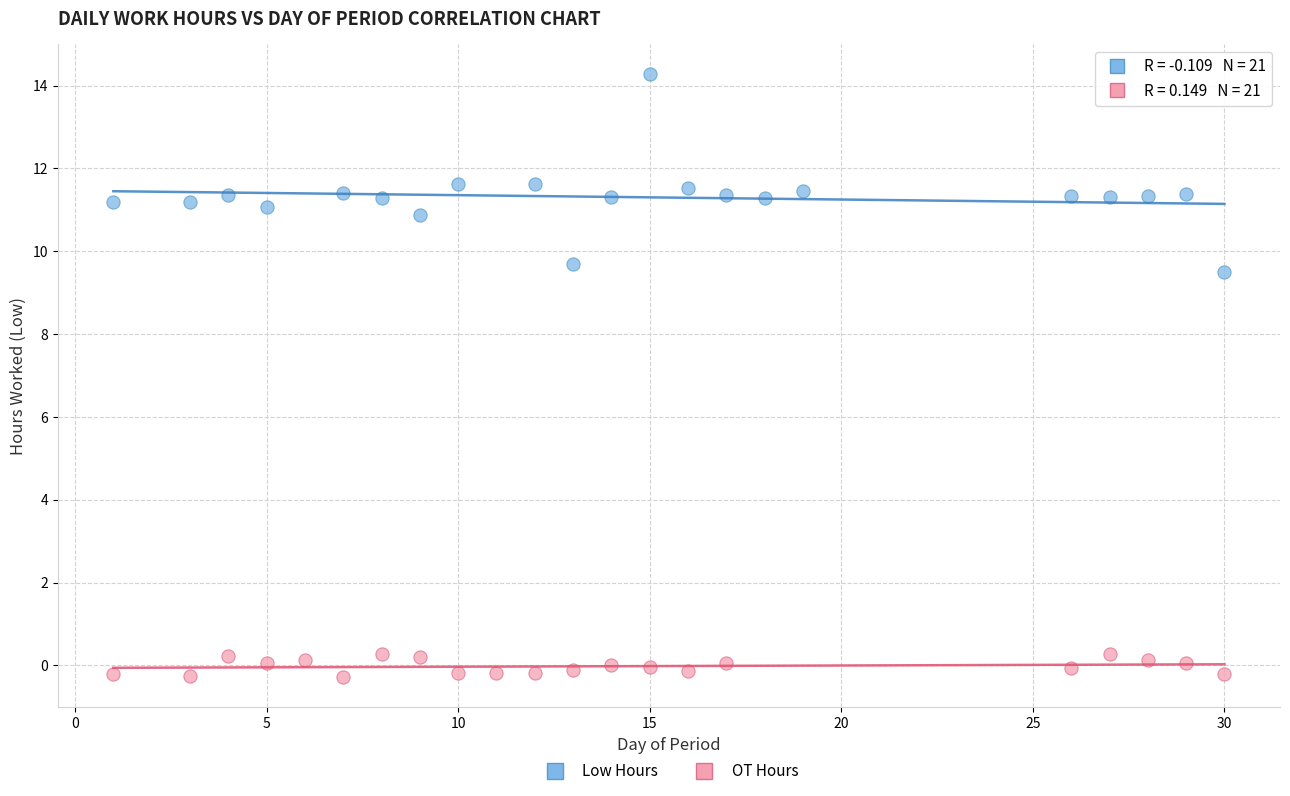

Which series contains the lowest Y value?

OT Hours